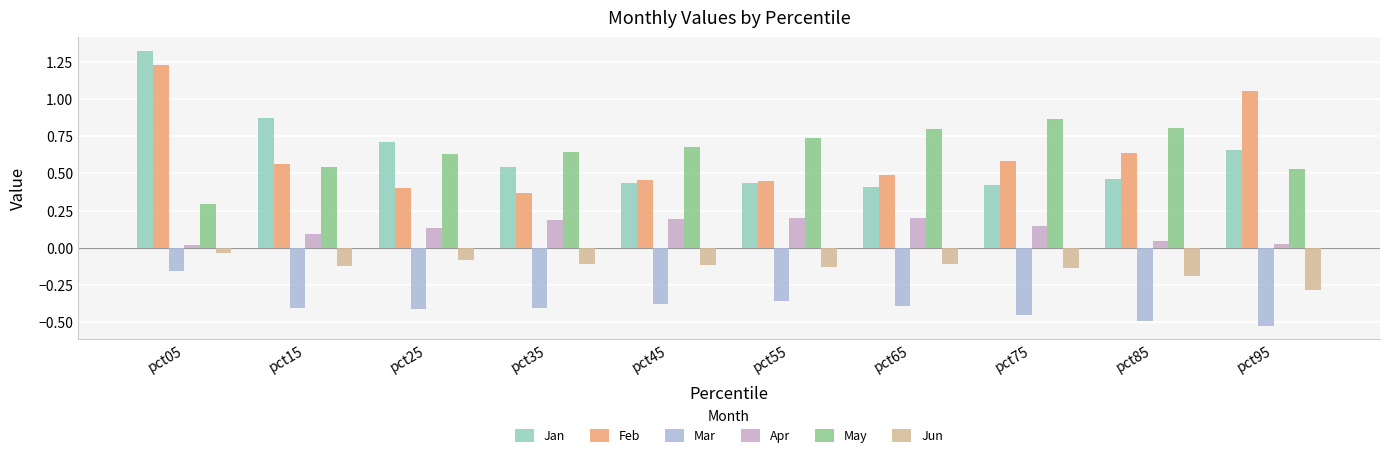

Does the chart contain stacked bars?

No